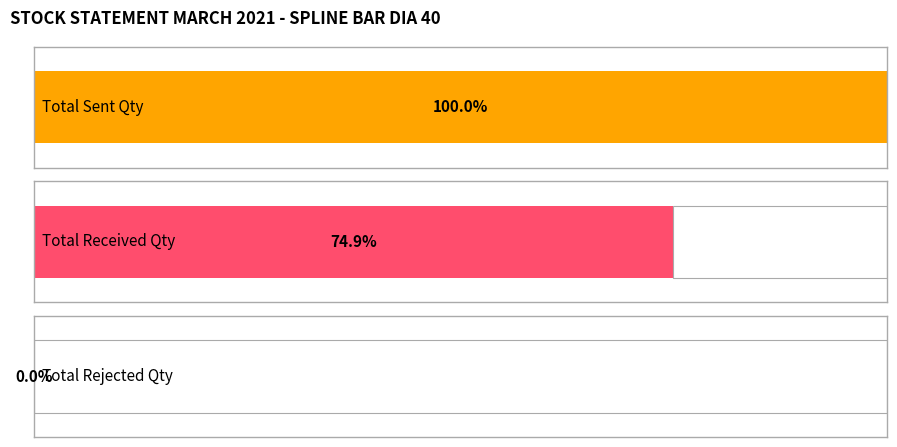

Rank the series by their maximum value, from highest to lowest.

SENT QTY, RECEIVED QTY, REJECTED QTY